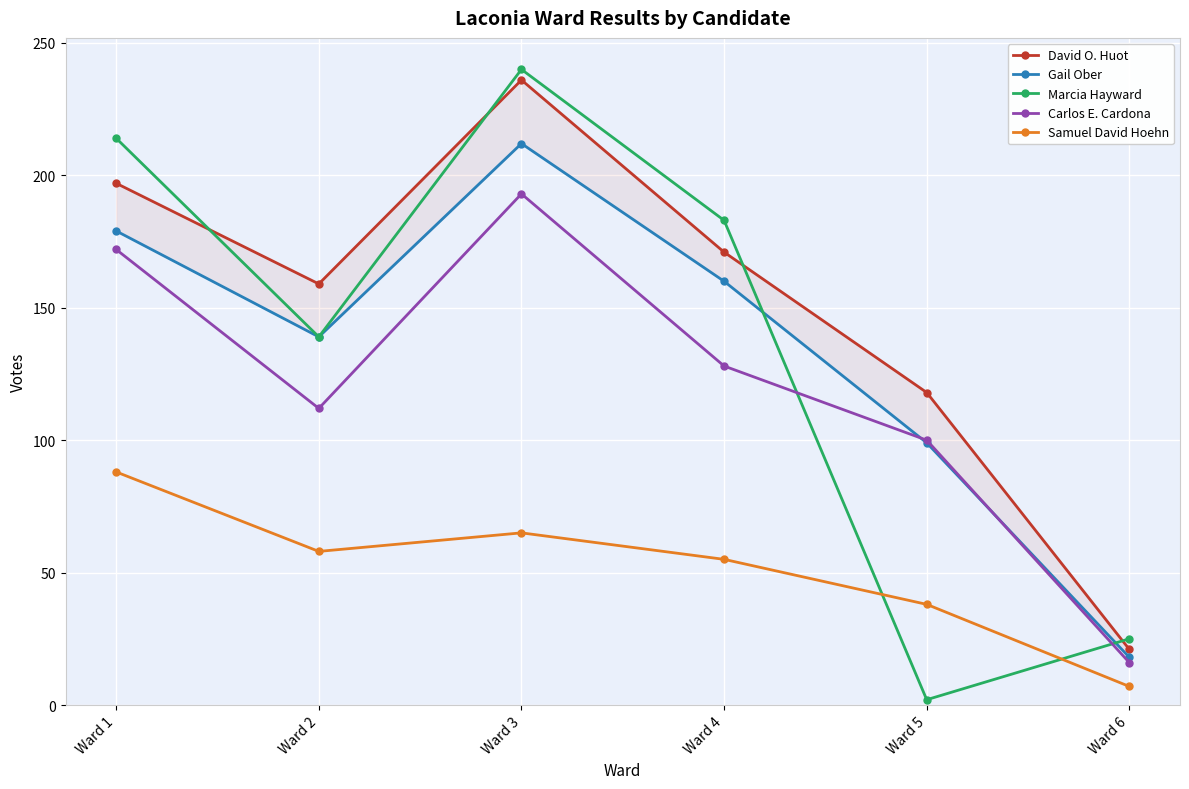

Rank the series at Ward 6 from highest to lowest value.

Marcia Hayward, David O. Huot, Gail Ober, Carlos E. Cardona, Samuel David Hoehn